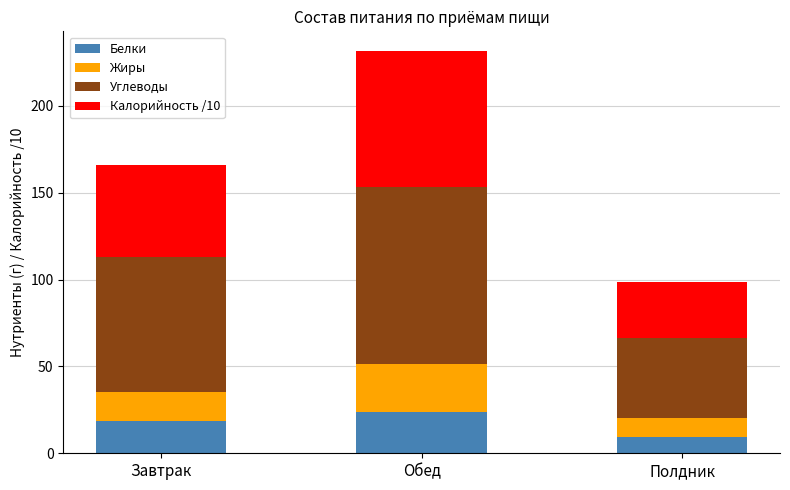

At which label does Белки reach its minimum?

Полдник